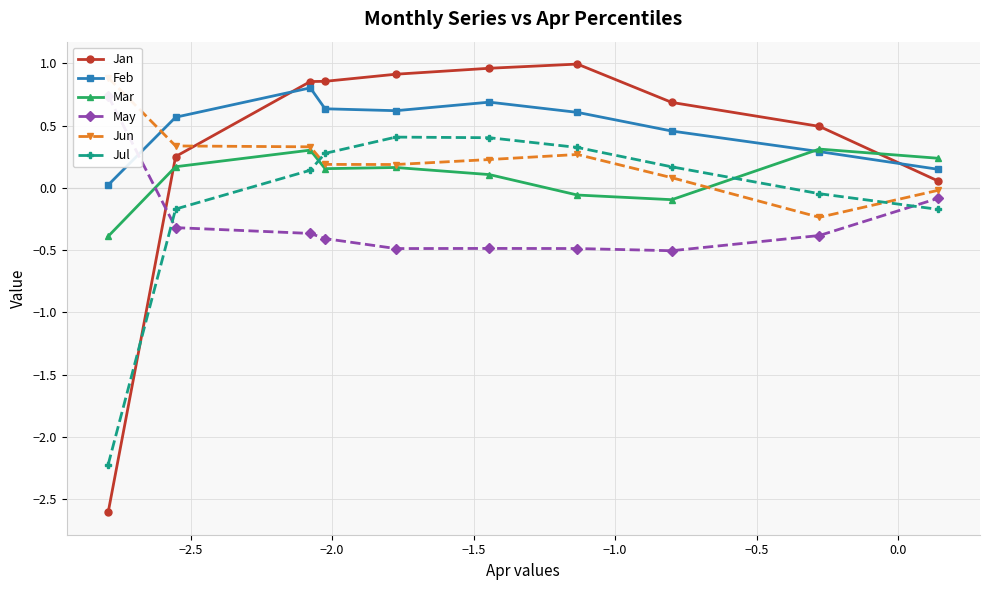

At how many categories does at least one series exceed -1?

10